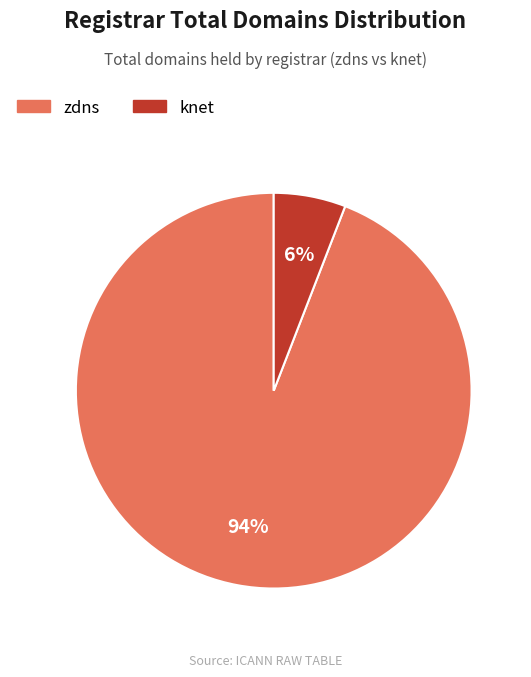

To the nearest percent, what percentage of the pie is zdns?

94%